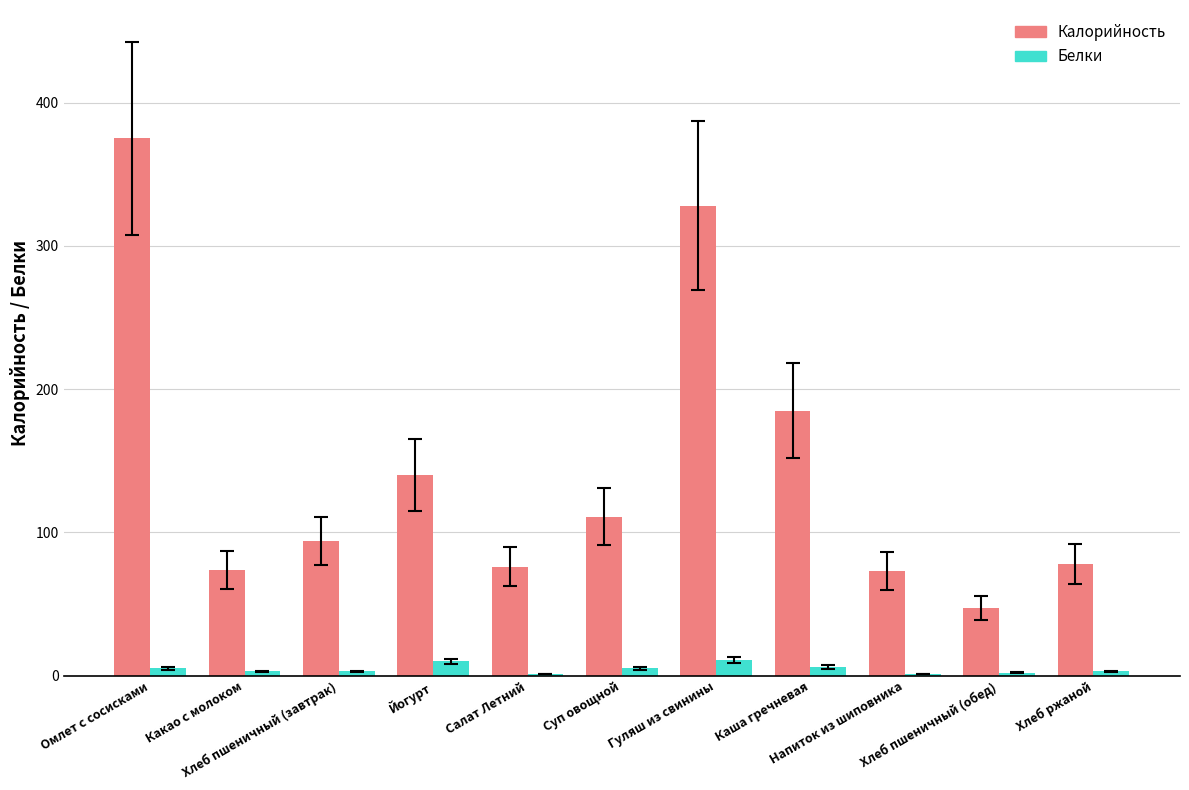

What is the sum of all Калорийность values?

1581